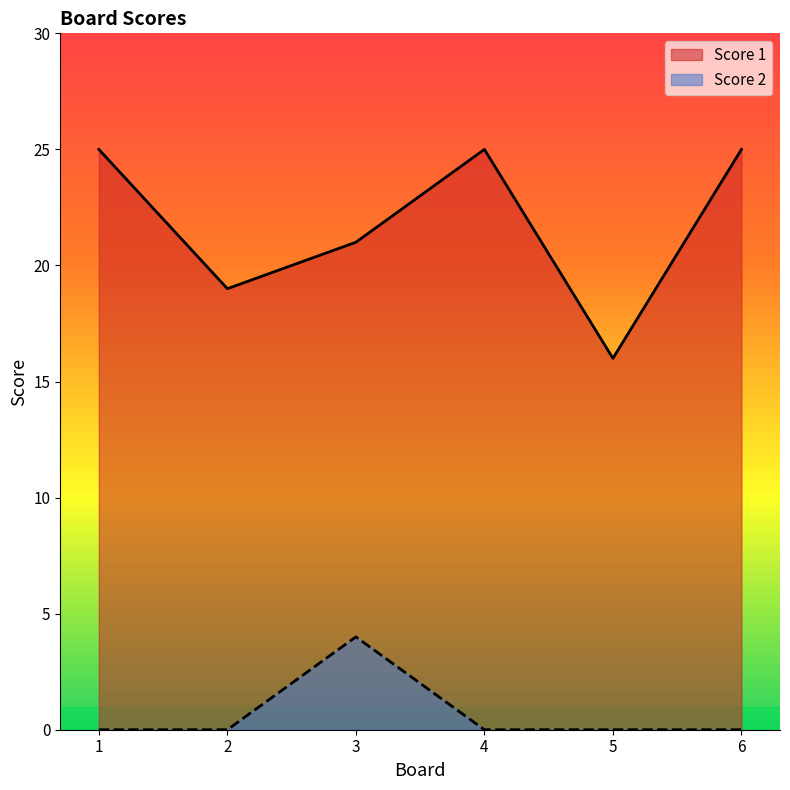

The value of Score 1 at 6 is 25. True or false?

True